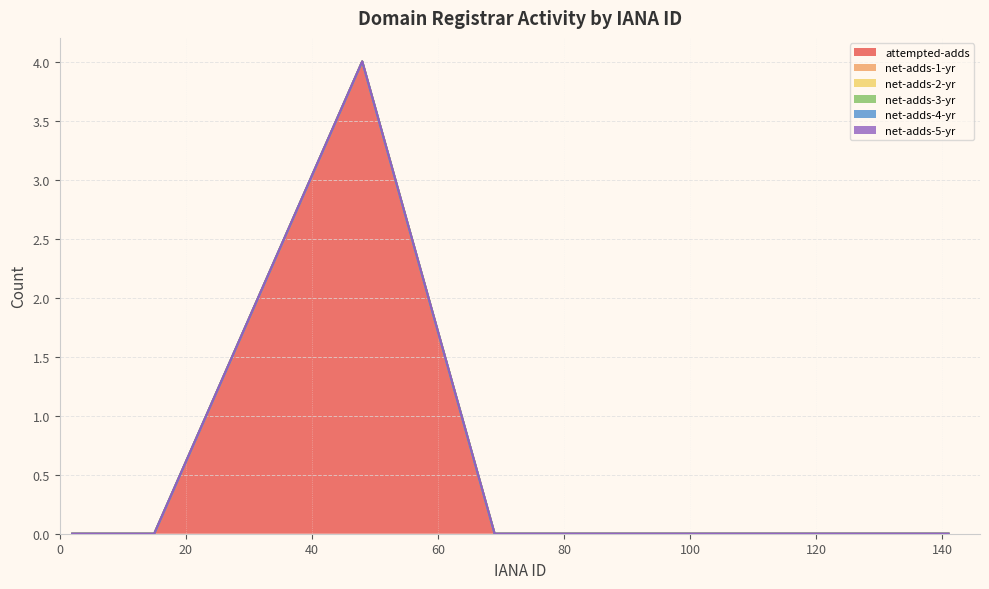

Does the chart have visible grid lines?

Yes